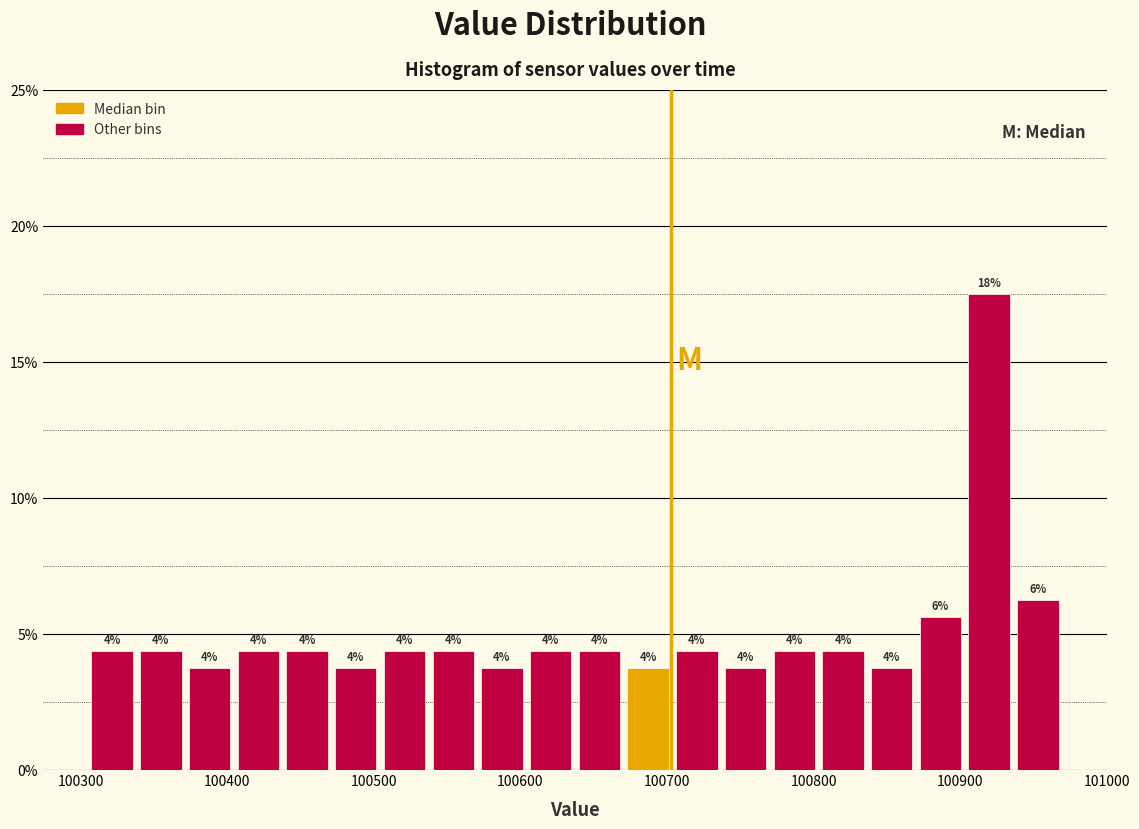

Read against the x-axis, roughly where is the centre of the tallest bar?

100920